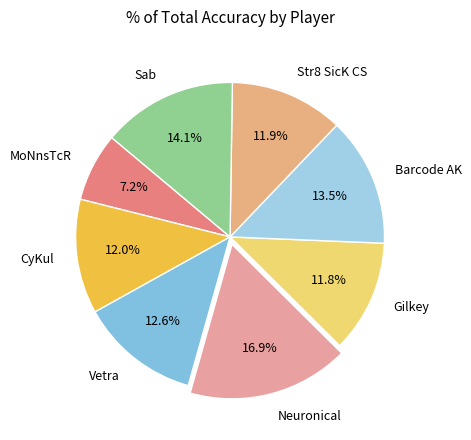

Between Gilkey and MoNnsTcR, which is larger?

Gilkey